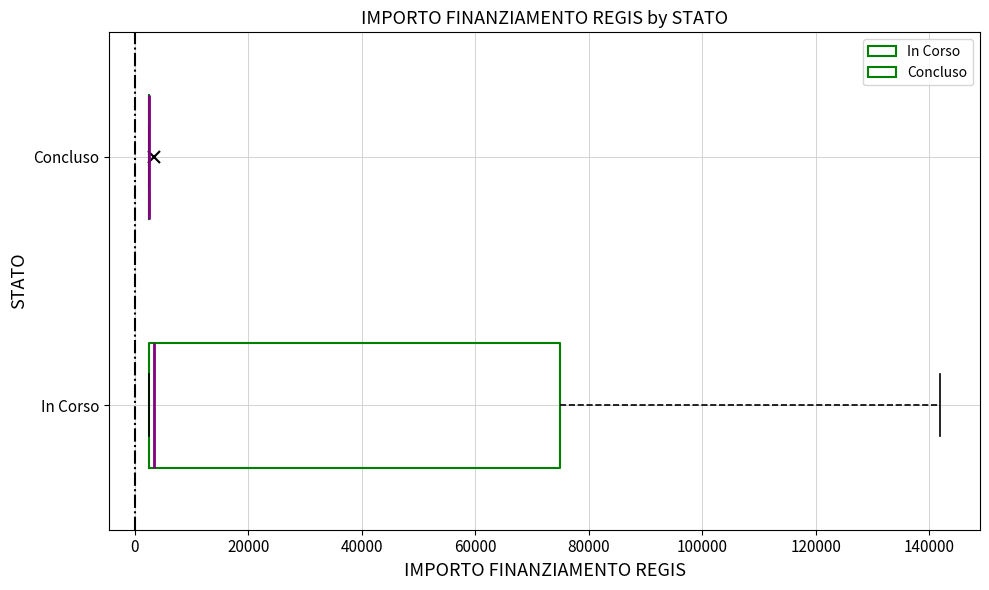

Comparing the boxes themselves (not the whiskers), which one is the widest?

In Corso